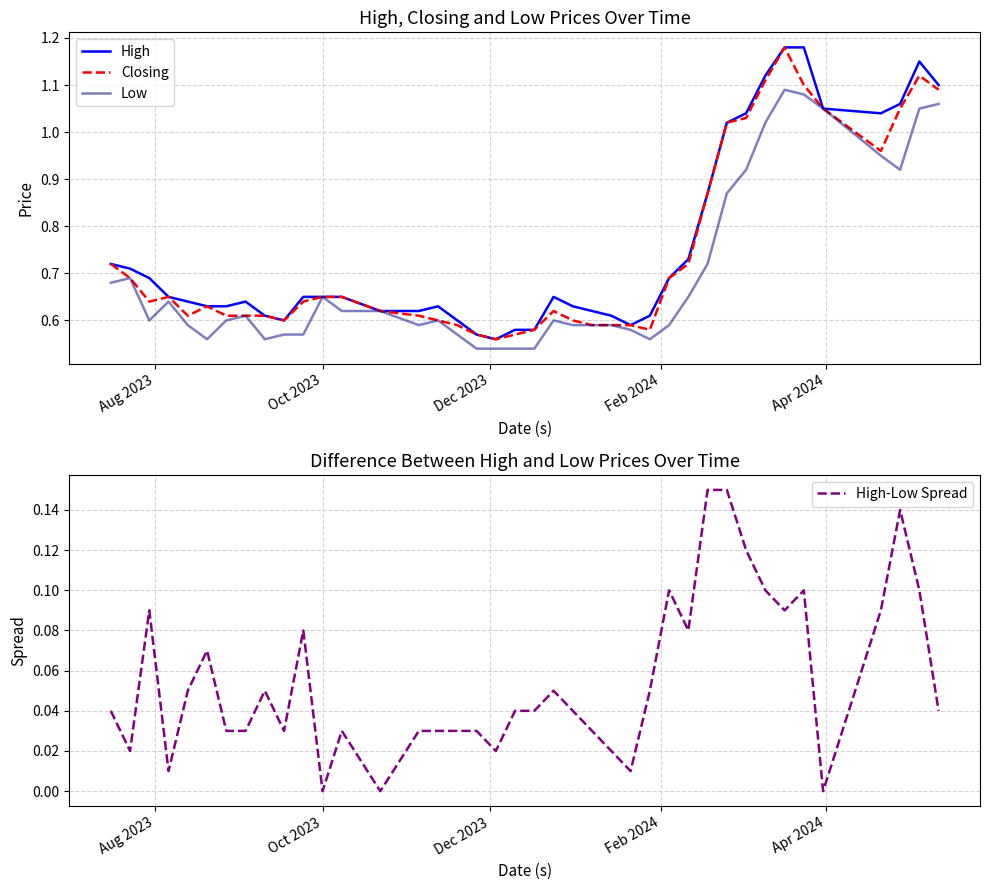

Rank the series by their maximum value, from highest to lowest.

High, Closing, Low, High-Low Spread